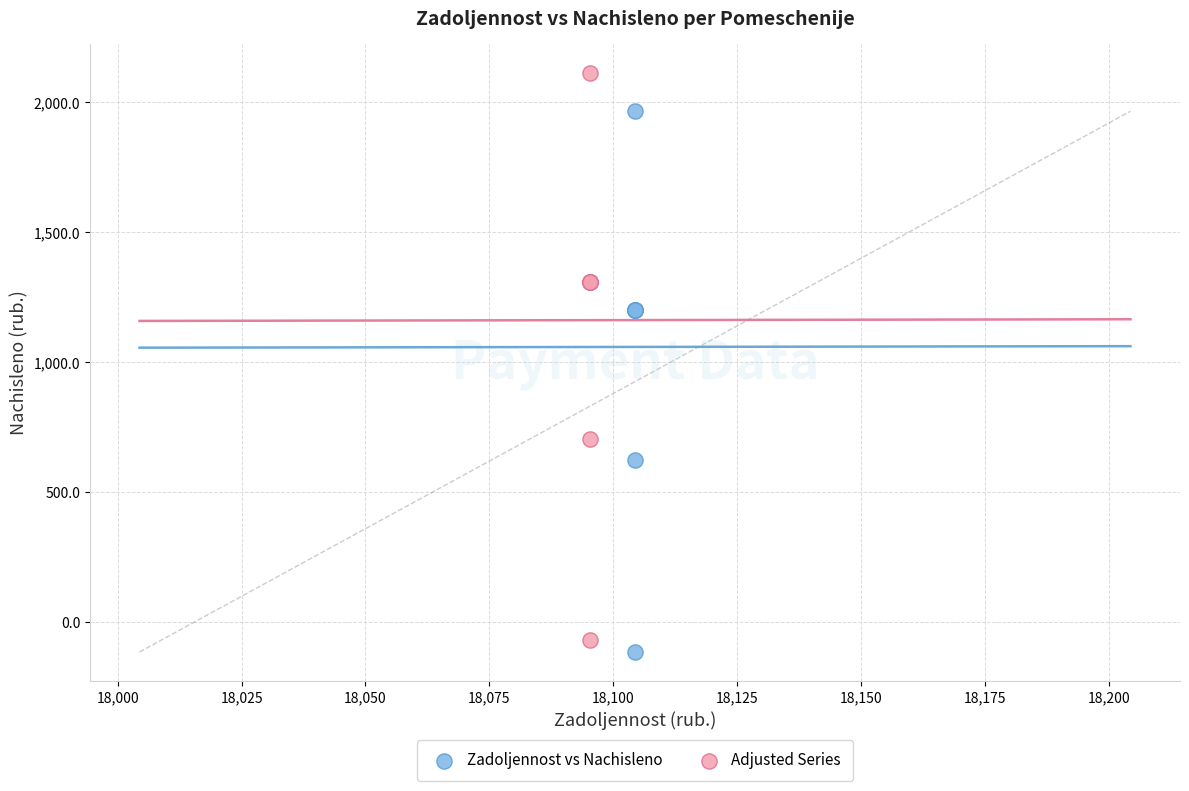

Which series has the largest Y range (max minus min)?

Adjusted Series